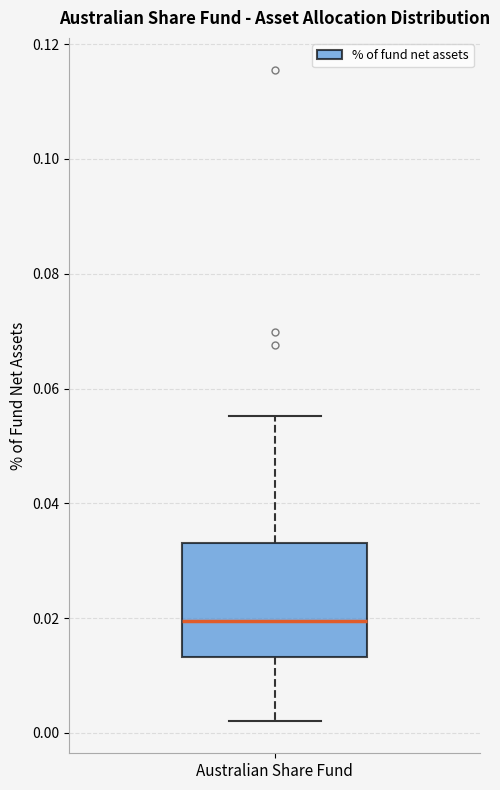

Transcribe this box plot: give where the median line is, the range the box spans, and where the two whiskers end, as read against the y-axis. The values are not printed on the chart, so give them approximately, as read against the axis.

median 0.020, box 0.014 to 0.034, whiskers 0.002 to 0.056